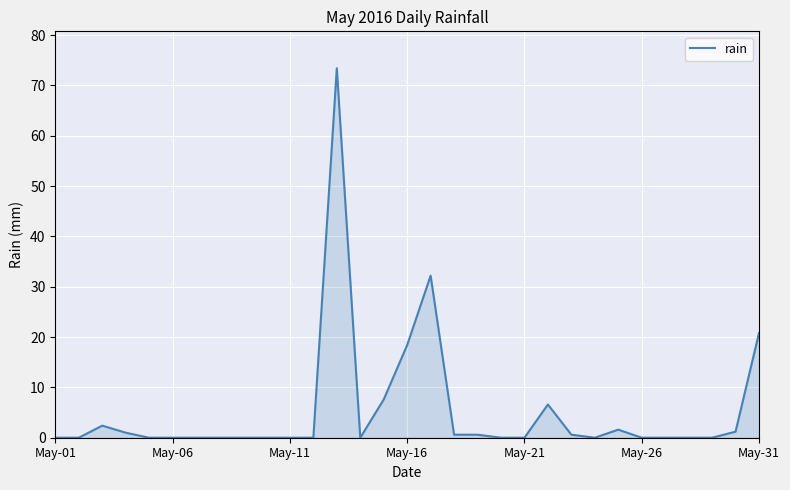

What is the maximum value shown in the chart?

73.4